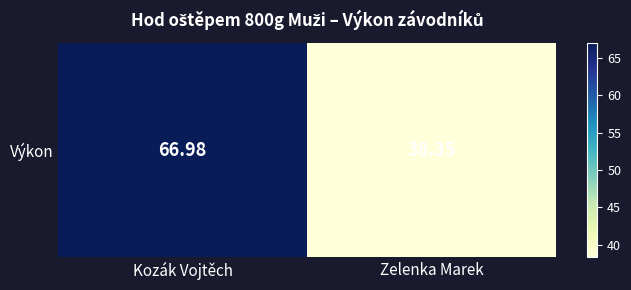

Approximately how many times larger is the value at Kozák Vojtěch compared to Zelenka Marek?

1.7